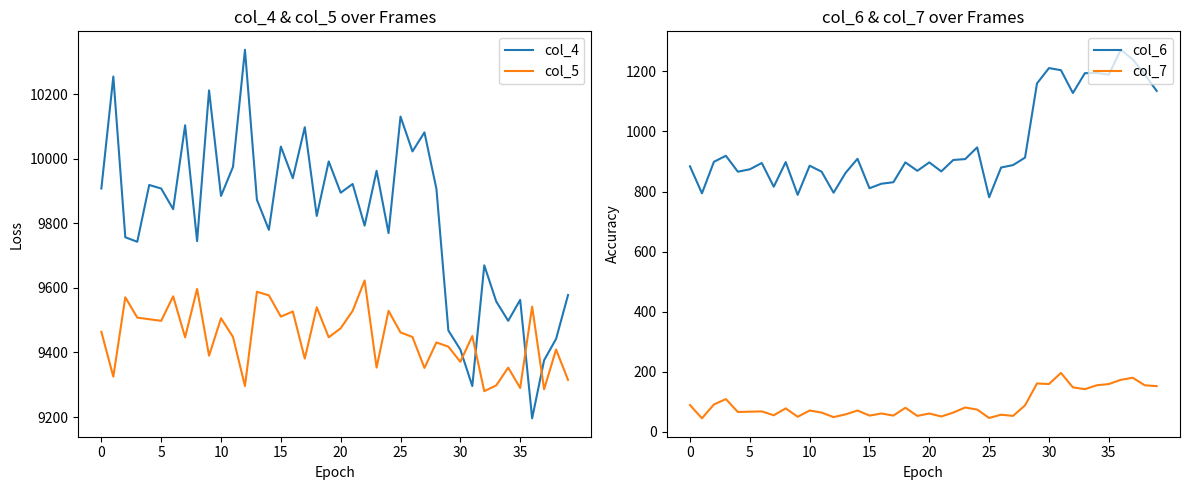

True or false: col_7 and col_4 intersect in this chart.

False